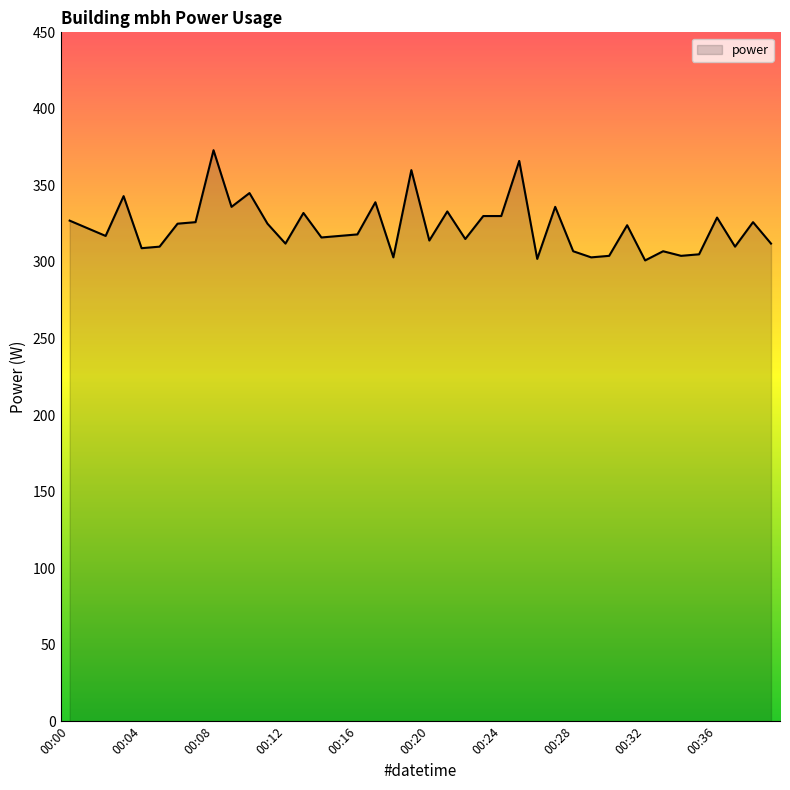

Does the chart display data point markers on the line(s)?

No